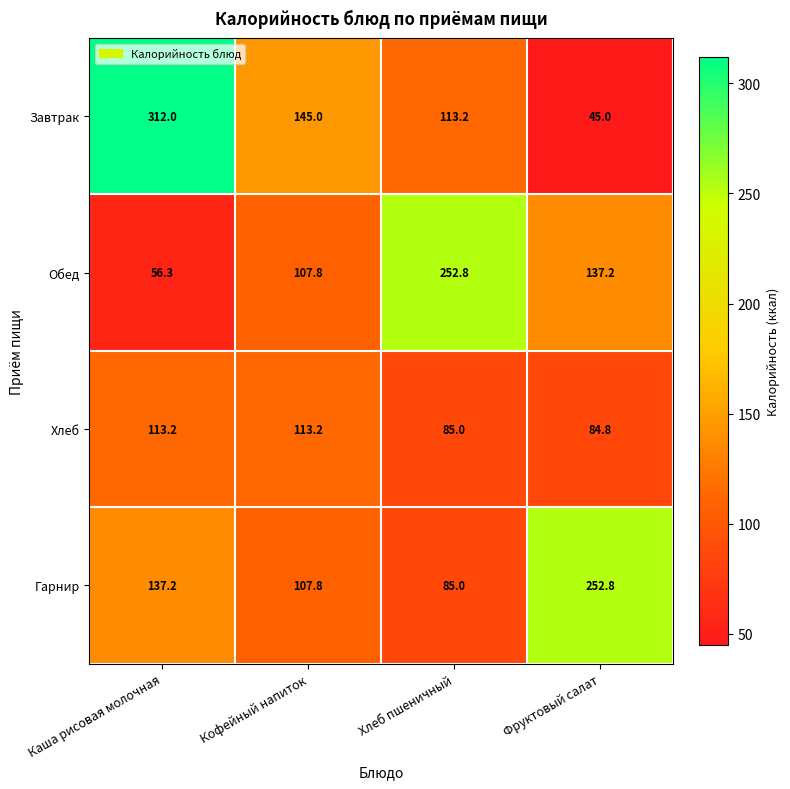

What is the smallest value displayed?

45.0